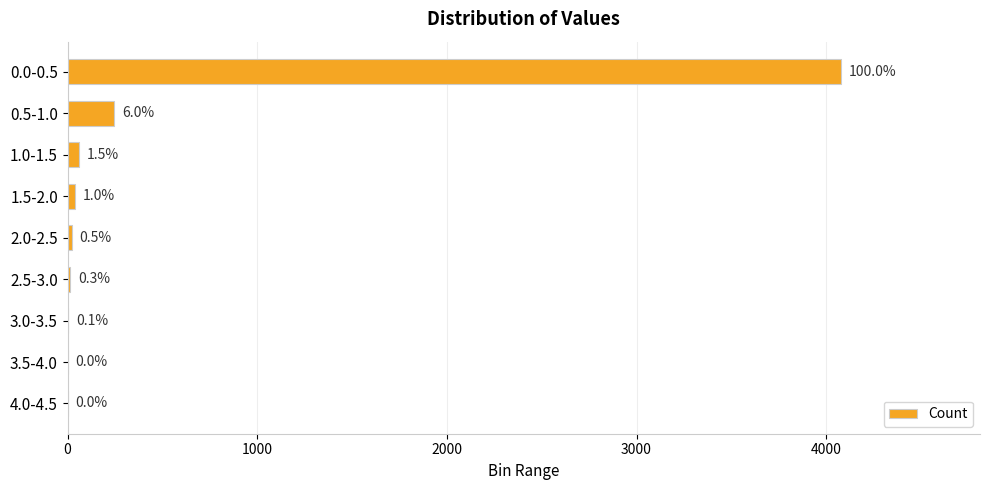

Are the bars horizontal?

Yes